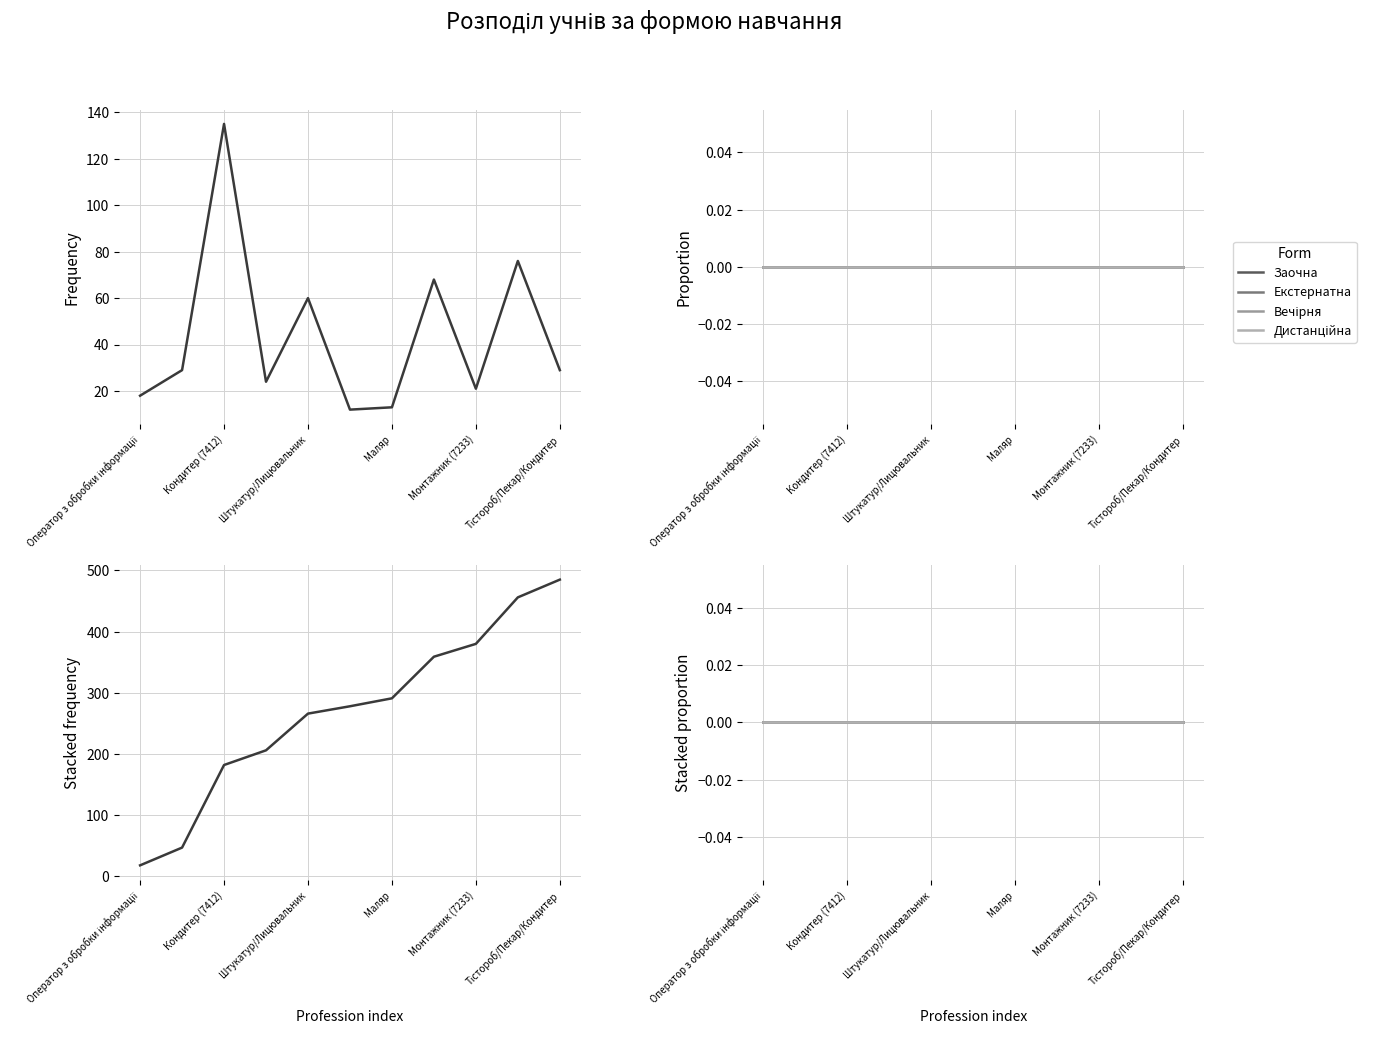

How many lines are shown in the chart?

5